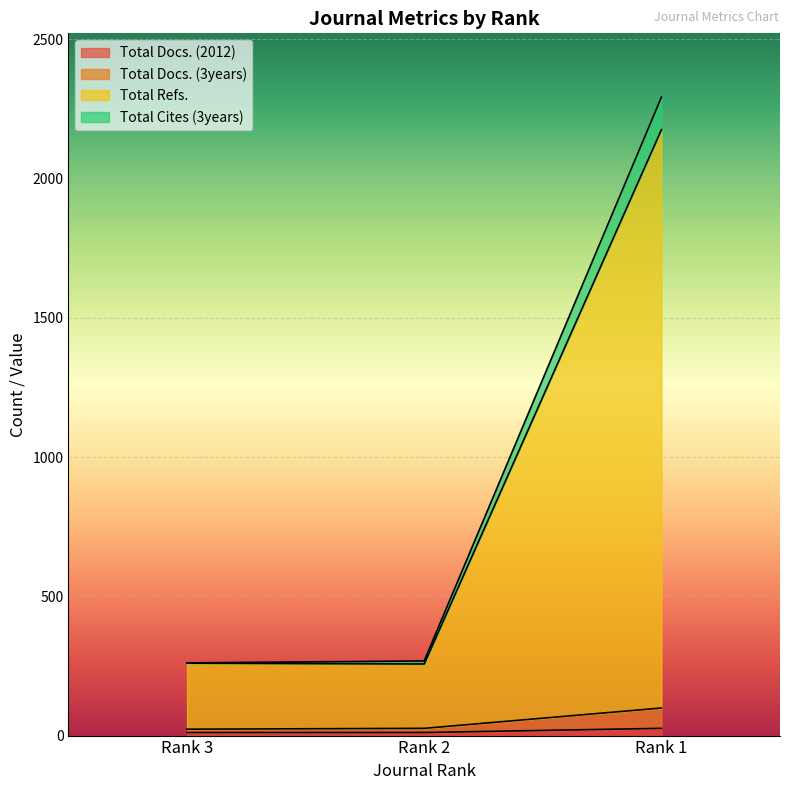

What is the minimum value shown in the chart?

11